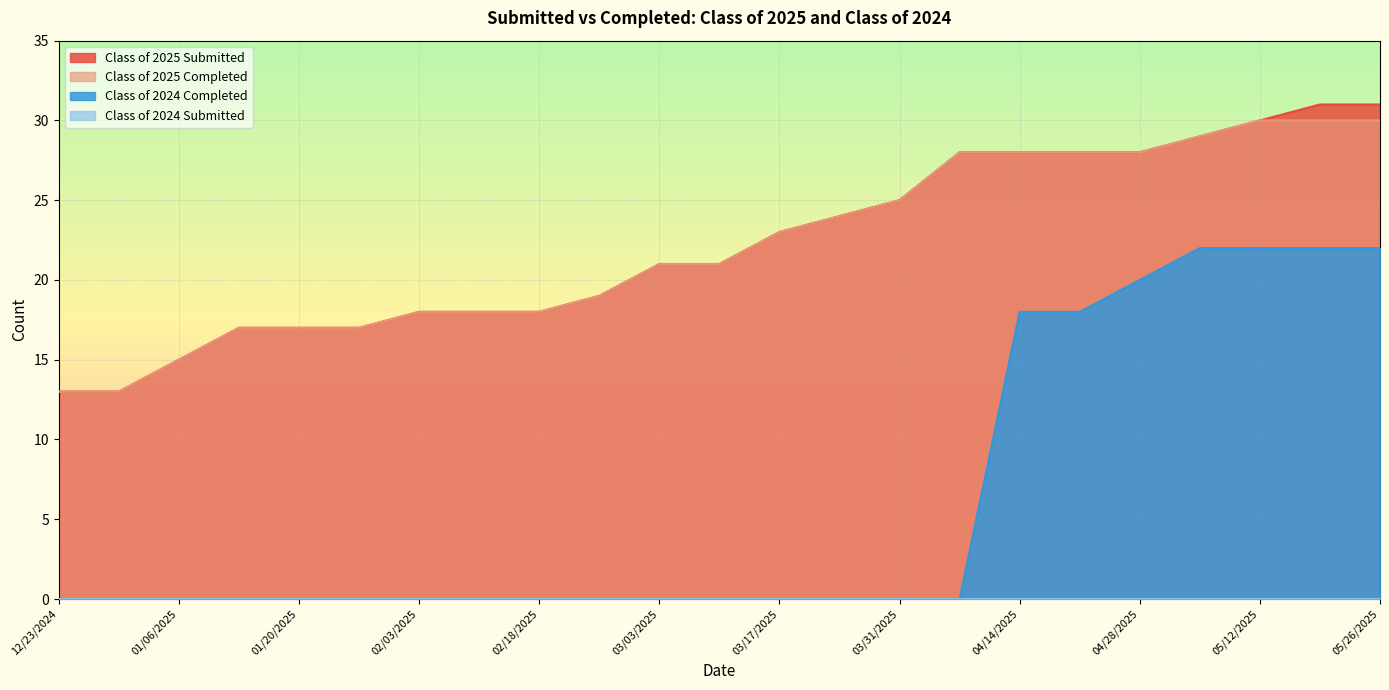

What is the difference between the Class of 2025 Completed values at 03/31/2025 and 12/30/2024?

12